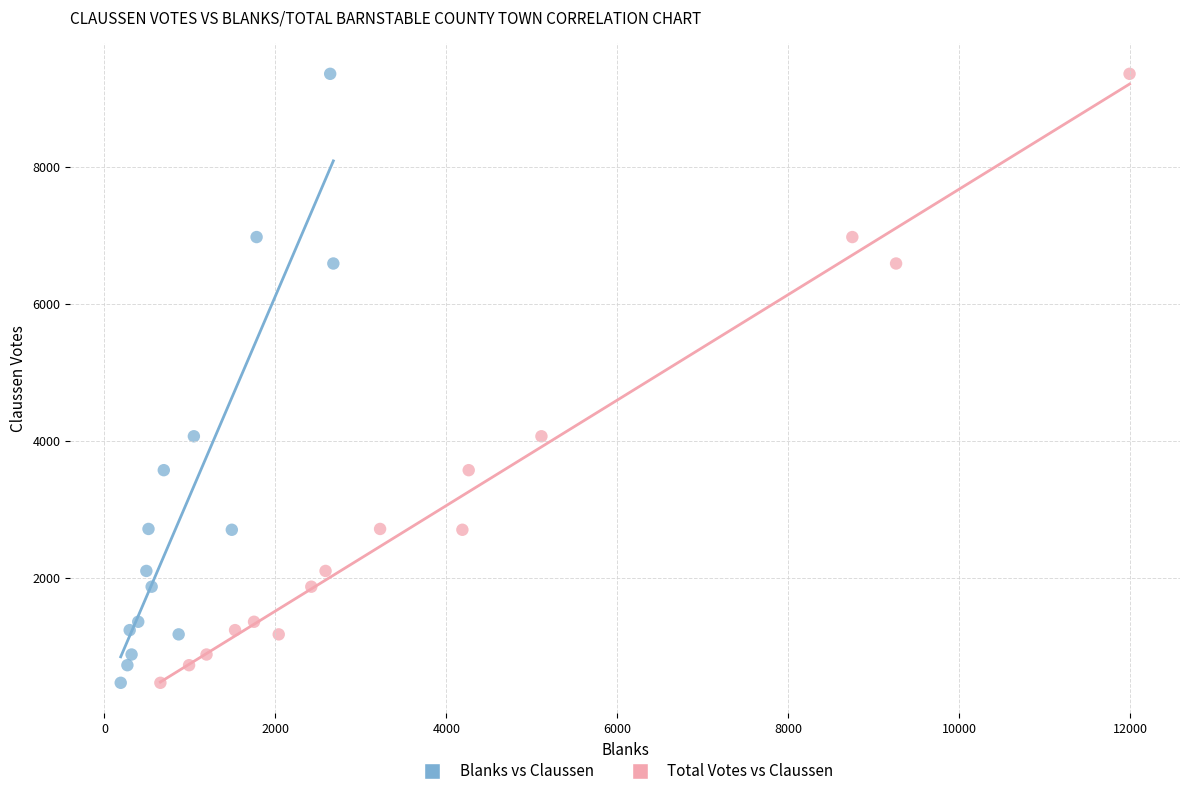

What are all the series names shown in the legend?

Blanks vs Claussen, Total Votes vs Claussen